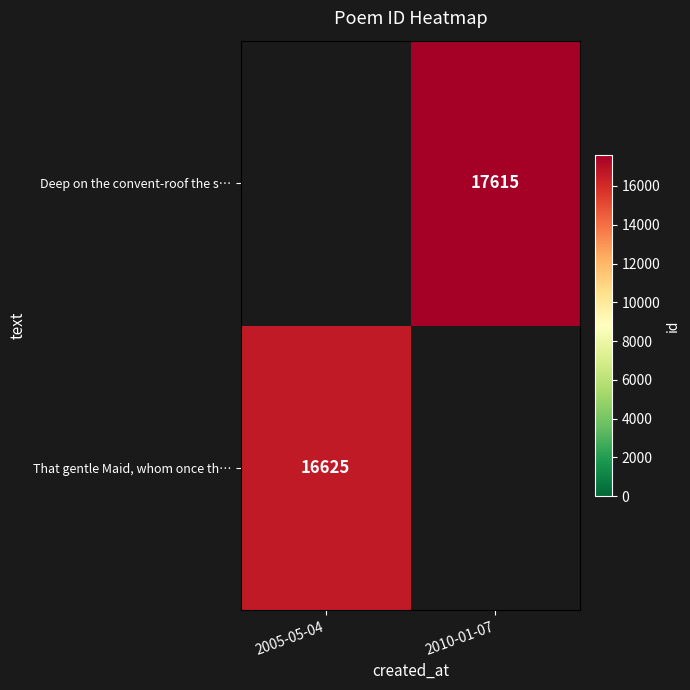

The Deep on the convent-roof the s… series shows 17615 at 2010-01-07. True or false?

True